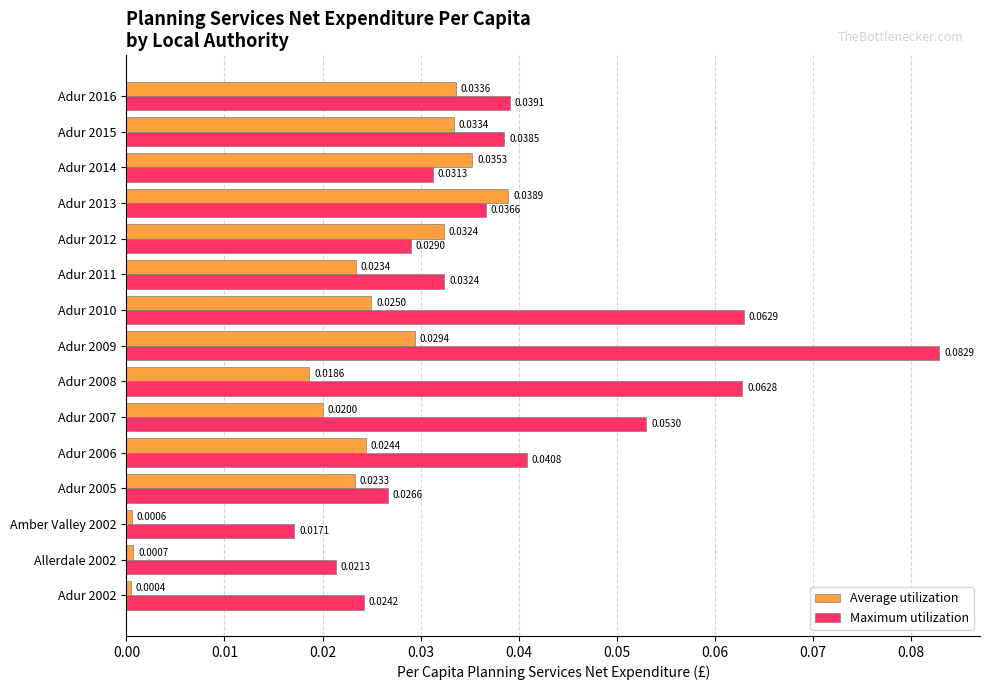

Rank the categories by Maximum utilization value from lowest to highest.

Amber Valley 2002, Allerdale 2002, Adur 2002, Adur 2005, Adur 2012, Adur 2014, Adur 2011, Adur 2013, Adur 2015, Adur 2016, Adur 2006, Adur 2007, Adur 2008, Adur 2010, Adur 2009